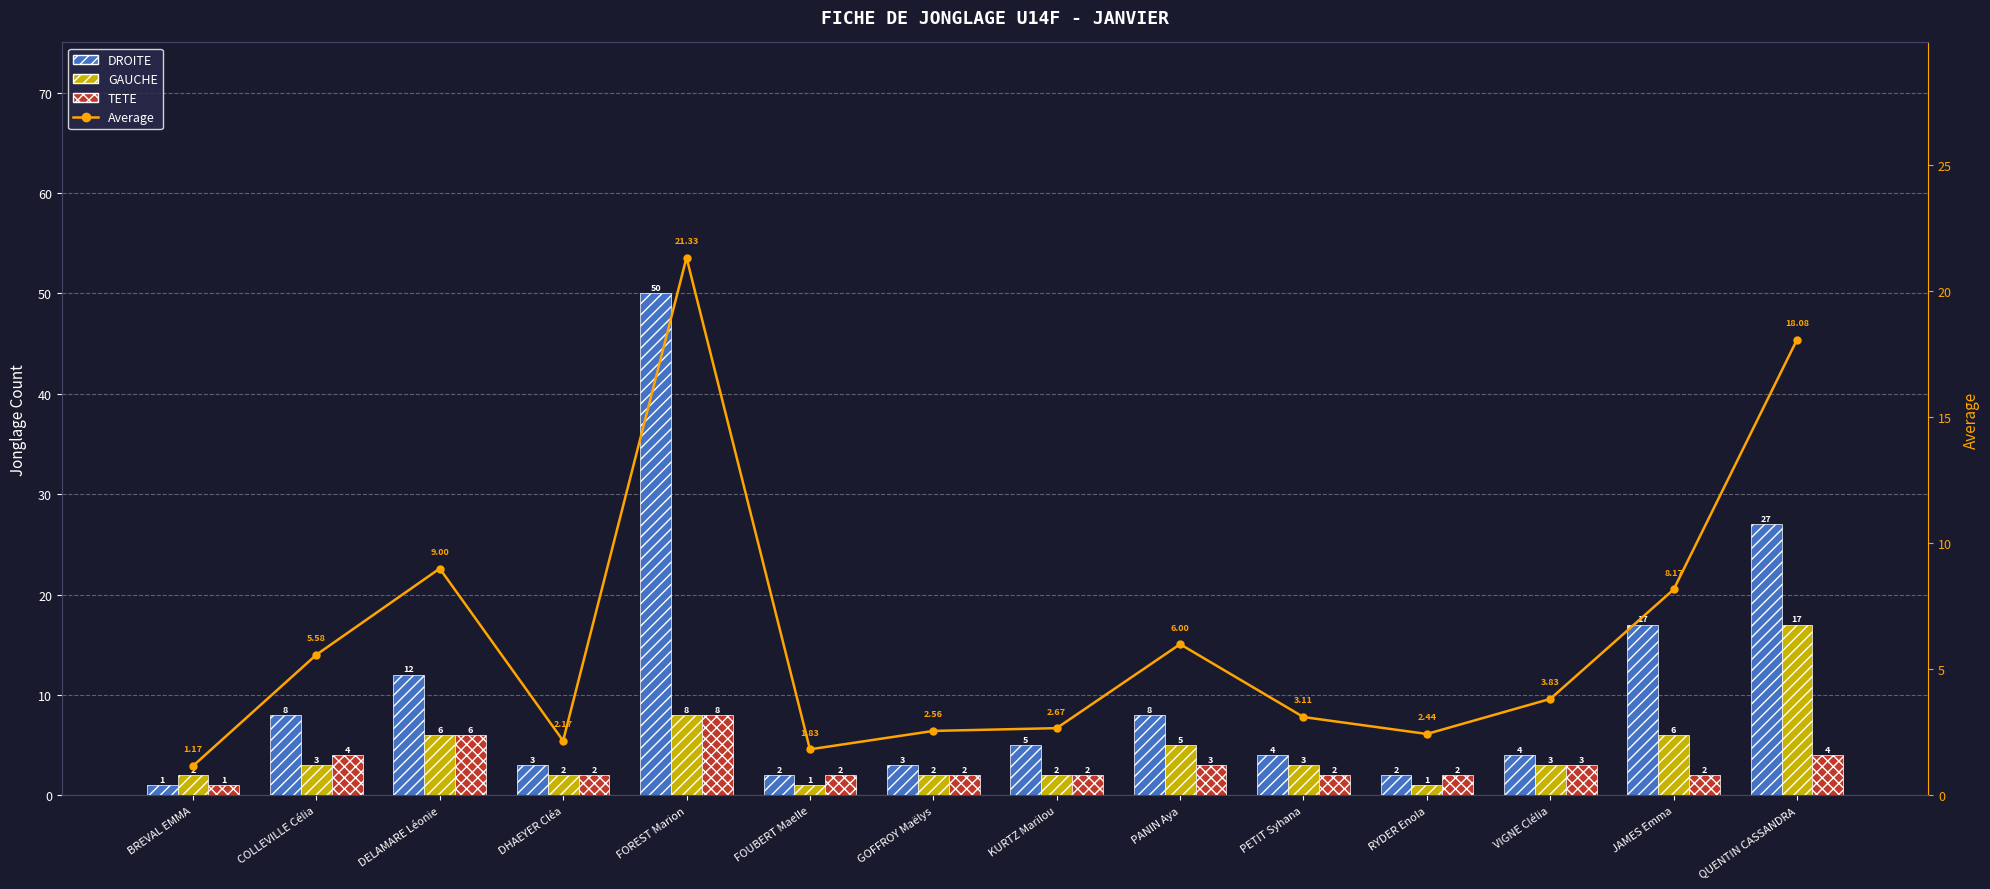

Is it true that Average equals 0.8 at GOFFROY Maëlys?

False